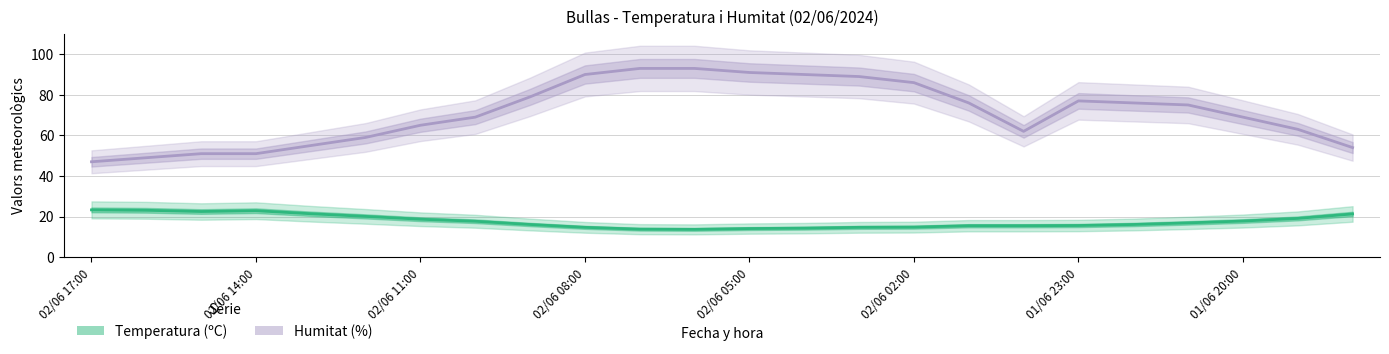

What is the minimum value for Temperatura (ºC)?

13.7